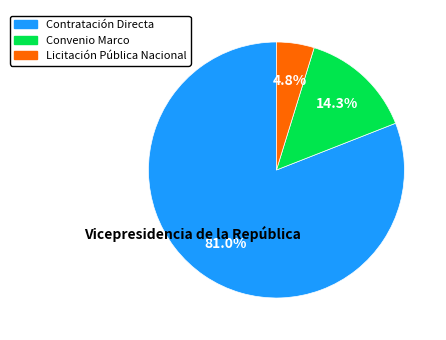

How many segments does this pie chart have?

3